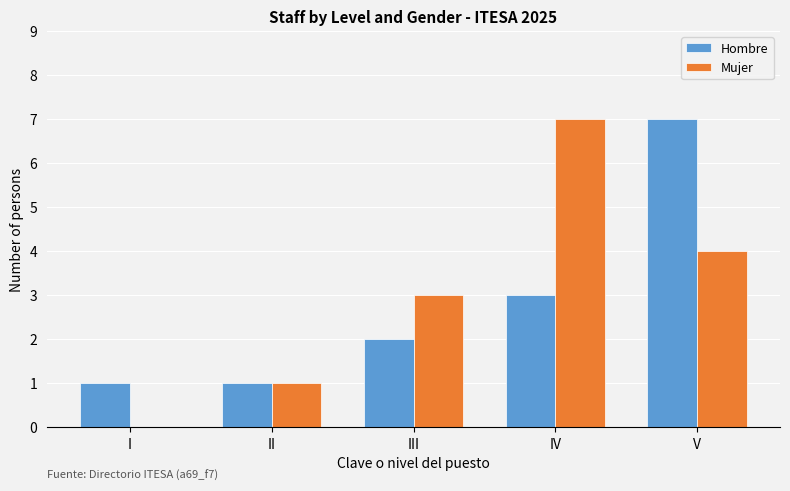

True or false: Mujer has a value of 4 at IV.

False